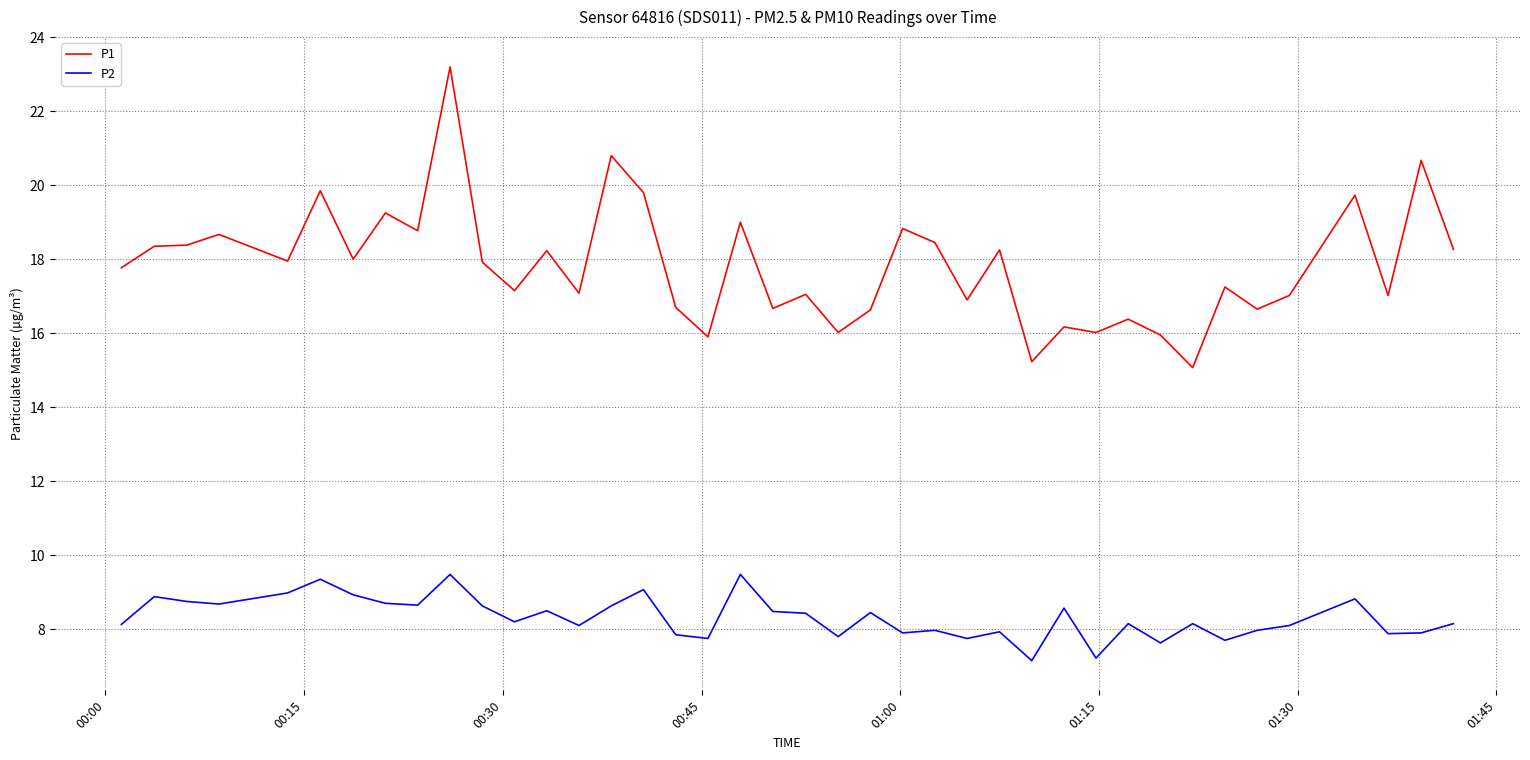

How many lines are shown in the chart?

2